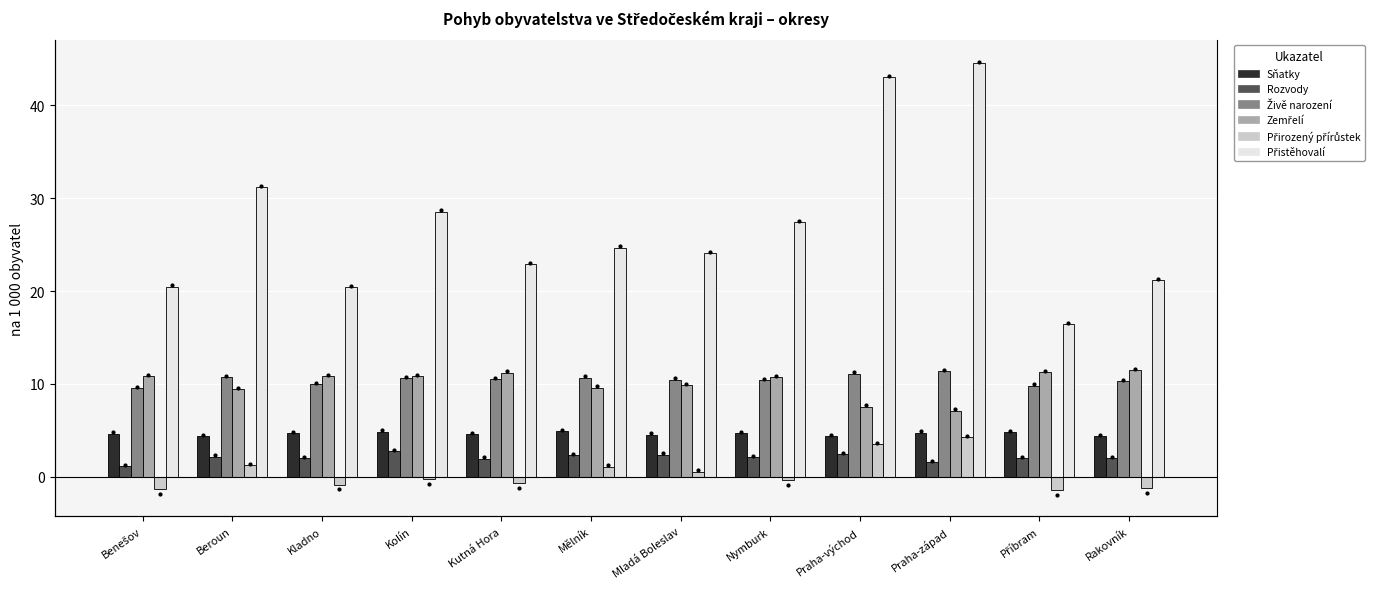

At how many categories does at least one series exceed 9?

12